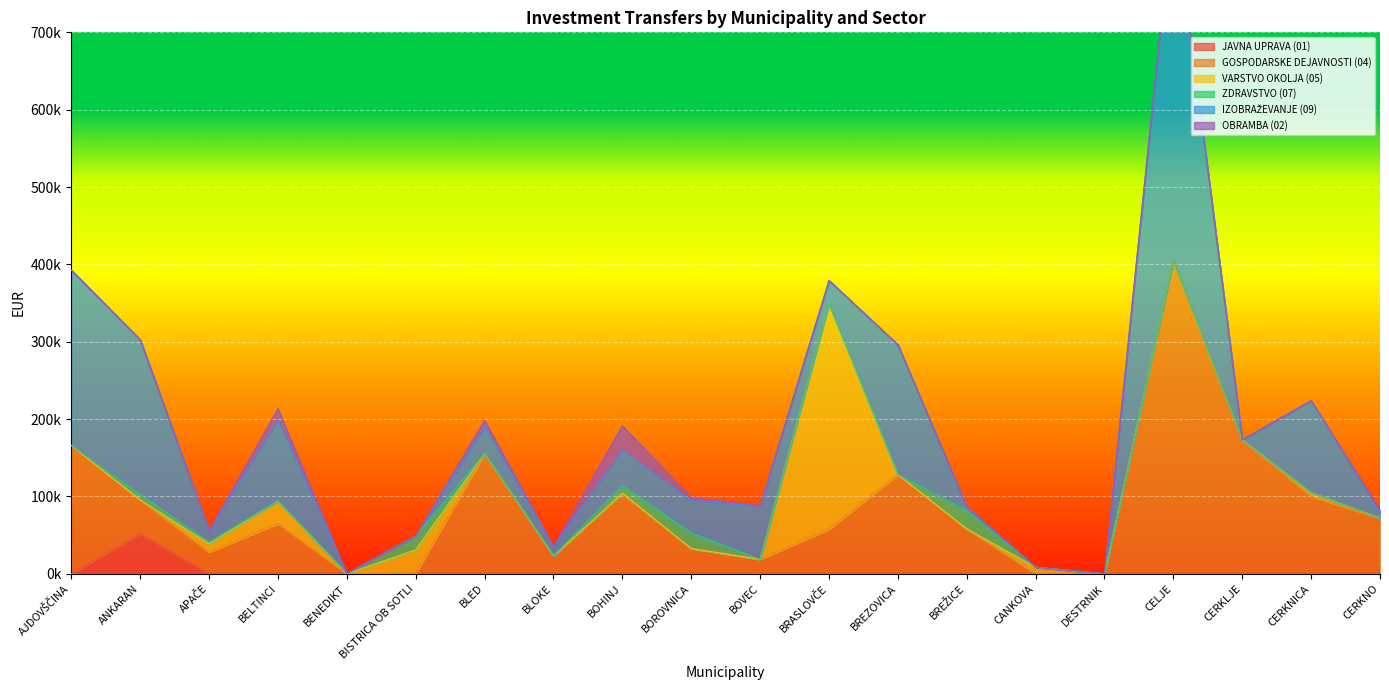

How many interior local valleys does the IZOBRAŽEVANJE (09) series have?

5